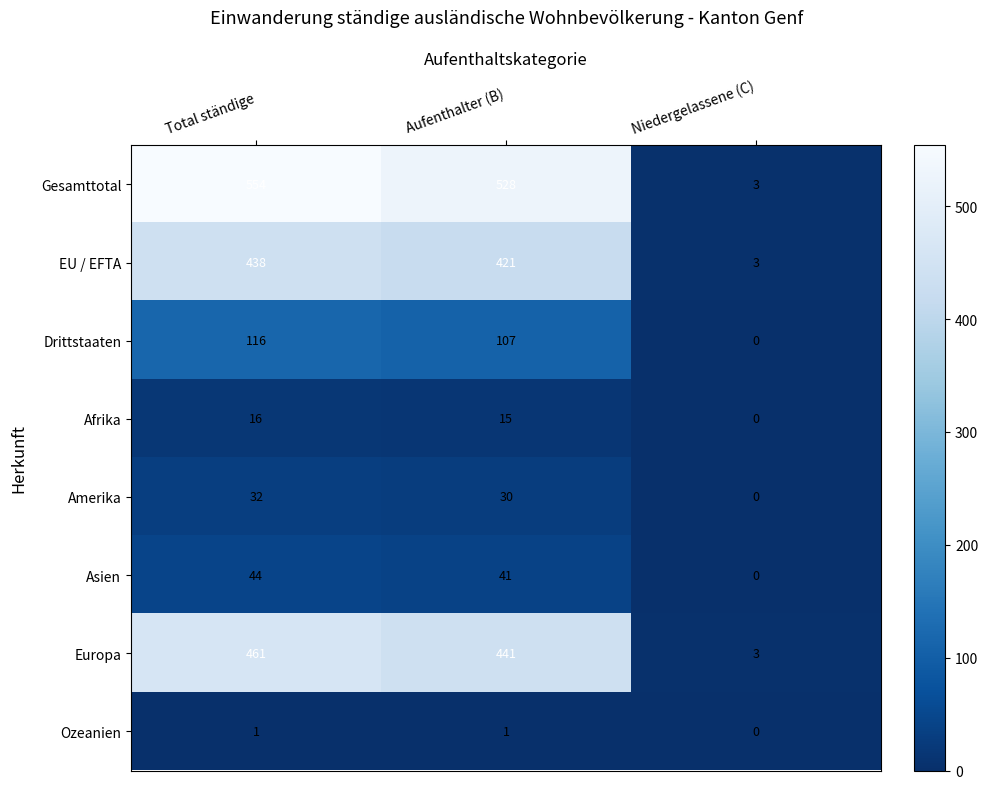

What is the sum of all Gesamttotal values?

1085